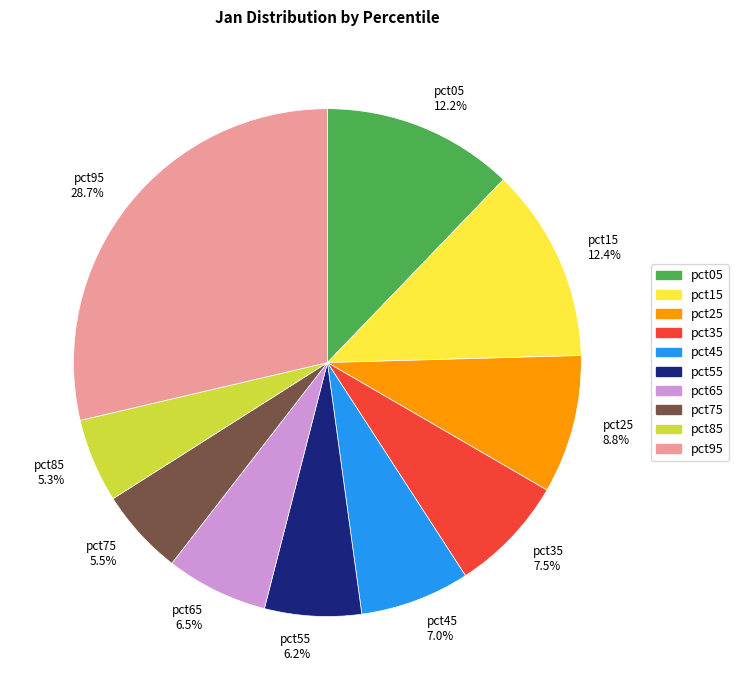

Does pct85 represent more than half of the total?

No